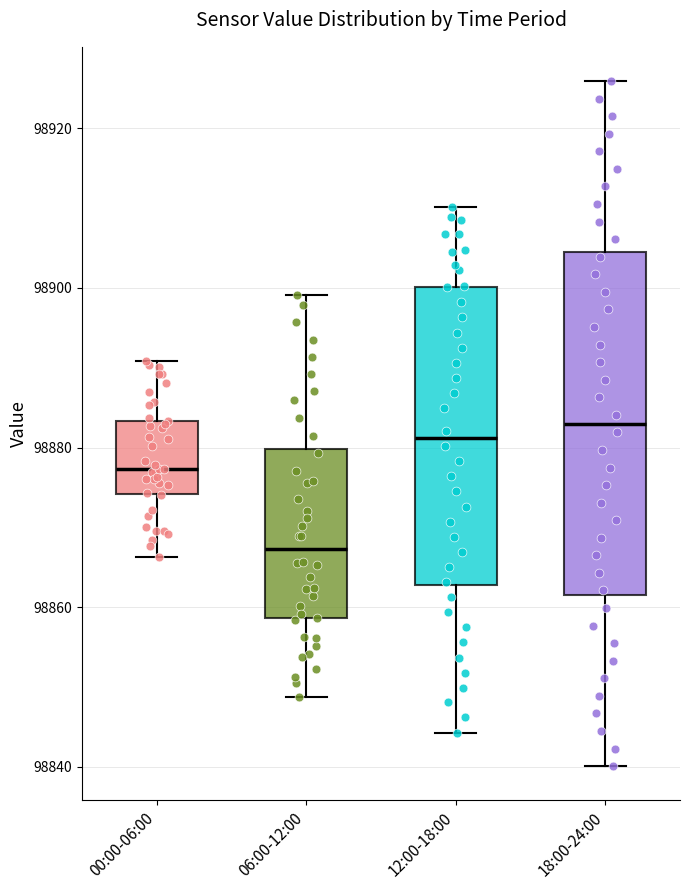

Reading left to right, transcribe this box plot: for each box, give where its median line is, the range the box spans, and where its two whiskers end, as read against the y-axis. The values are not printed on the chart, so give them approximately, as read against the axis.

00:00-06:00: median 98878, box 98874 to 98884, whiskers 98866 to 98890
06:00-12:00: median 98868, box 98858 to 98880, whiskers 98848 to 98900
12:00-18:00: median 98882, box 98862 to 98900, whiskers 98844 to 98910
18:00-24:00: median 98884, box 98862 to 98904, whiskers 98840 to 98926